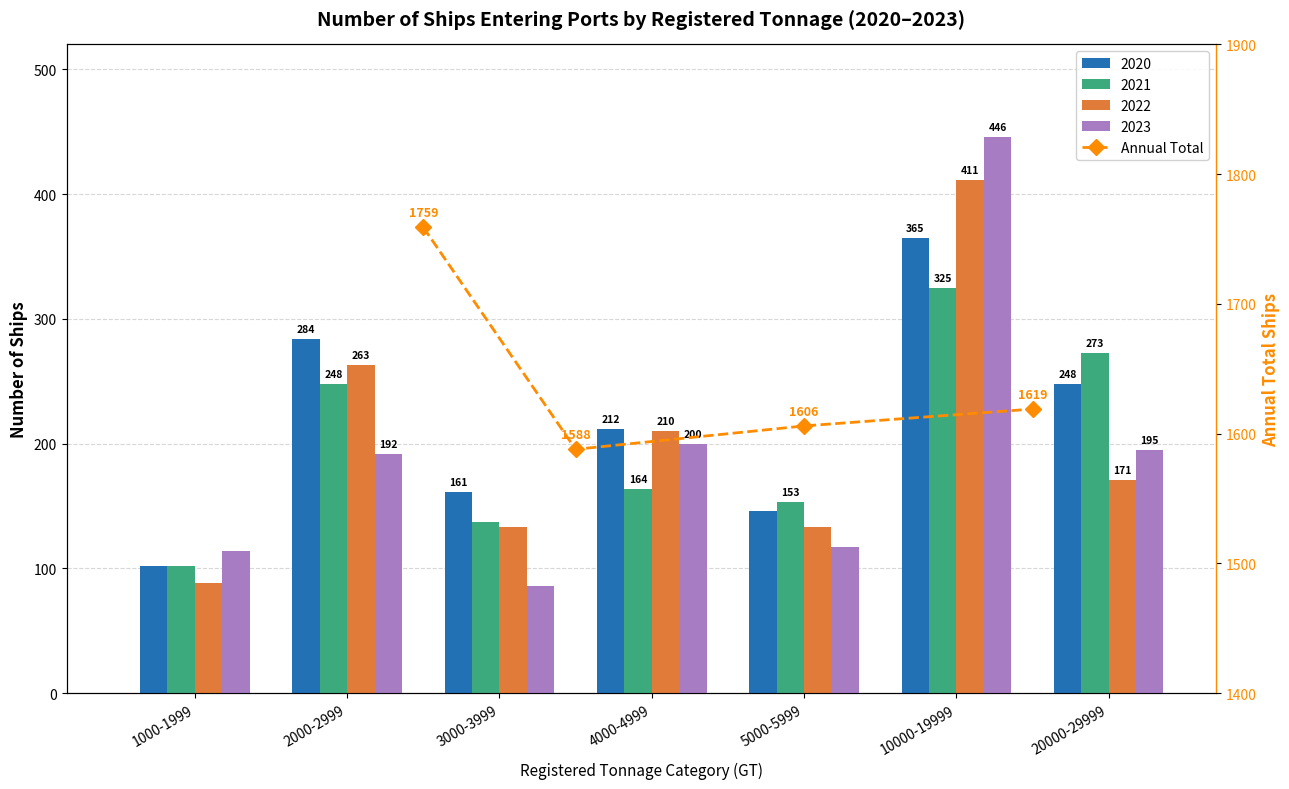

Reading right to left, list all the values displayed in this chart.

1619	1606	1588	1759